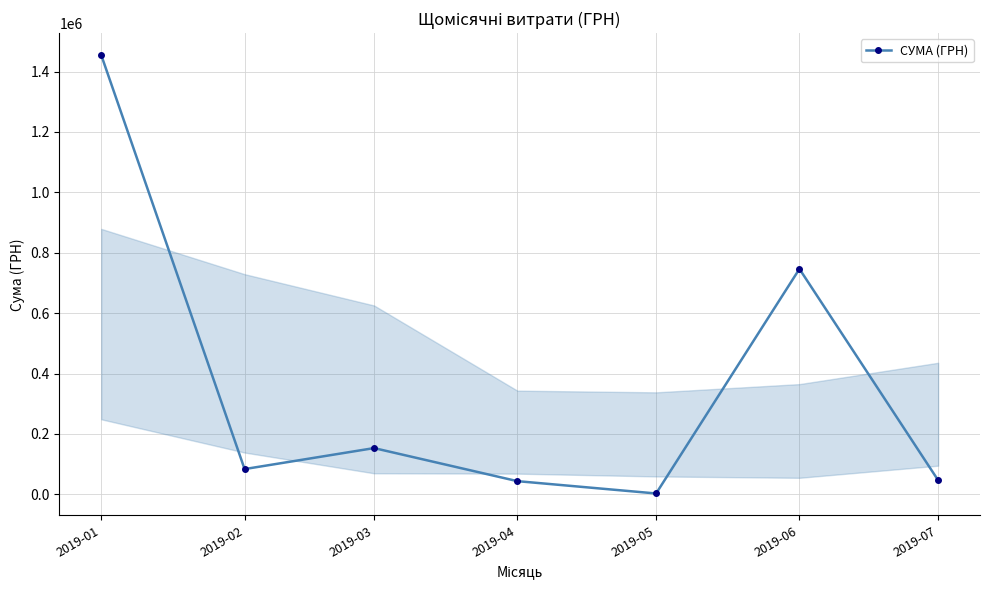

What is the average value?

361533.8